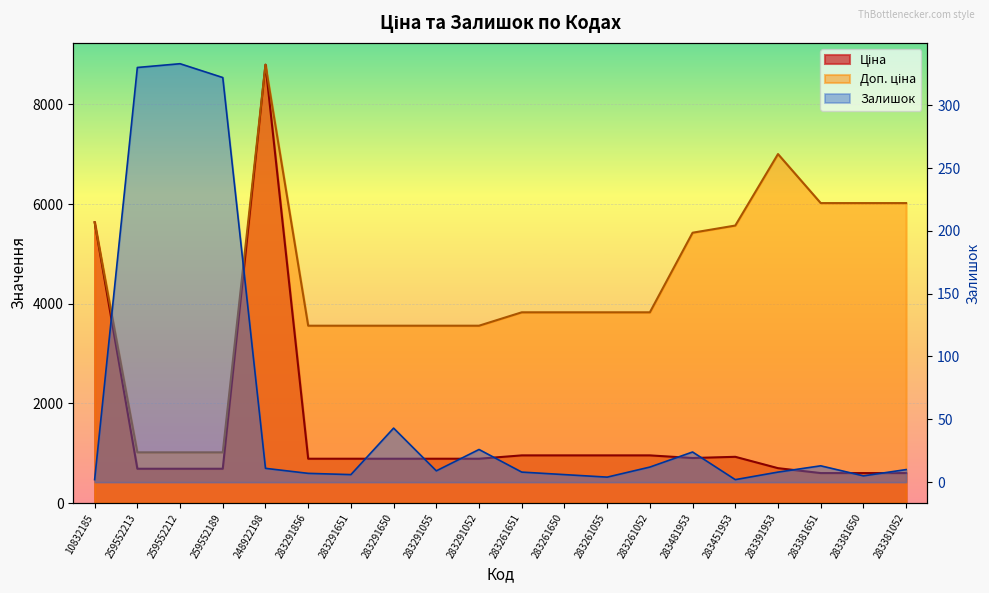

Between 283261651 and 283451953, which series saw the biggest shift?

Доп. ціна